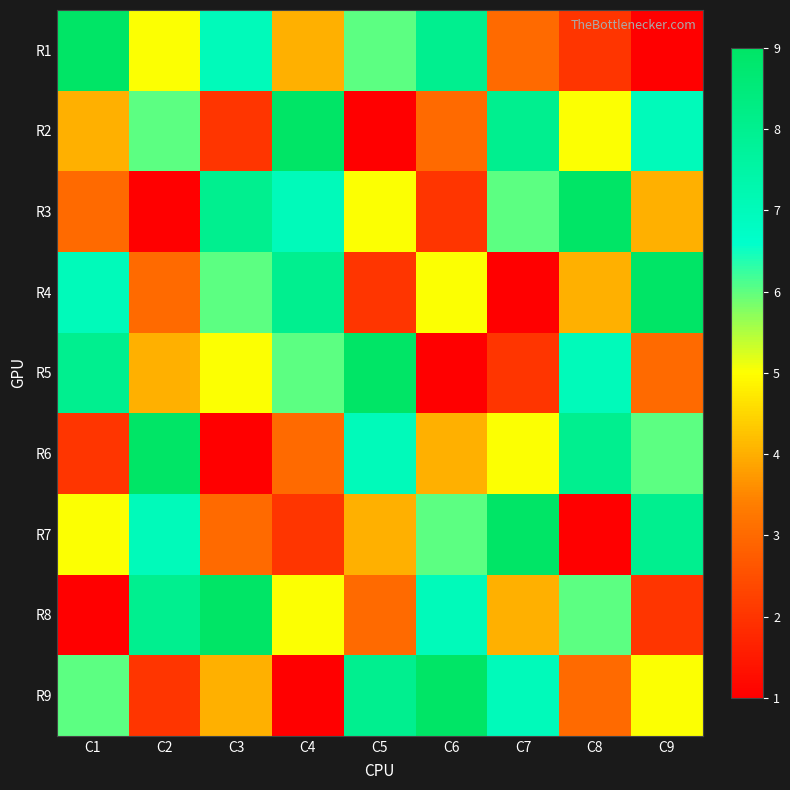

Rank the series at C8 from lowest to highest value.

R7, R1, R9, R4, R2, R8, R5, R6, R3